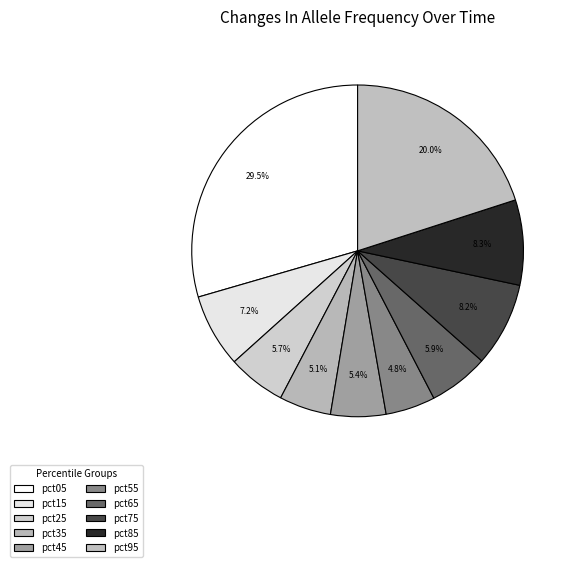

To the nearest percent, what portion does pct35 represent?

5%